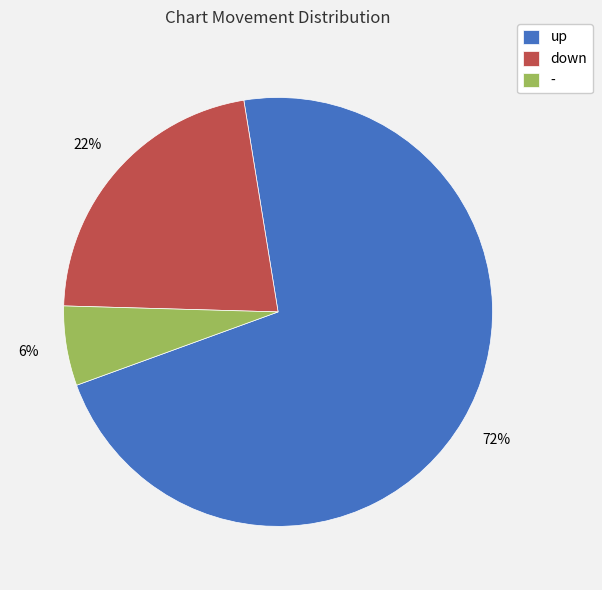

Combined, do down and up account for over 50%?

Yes